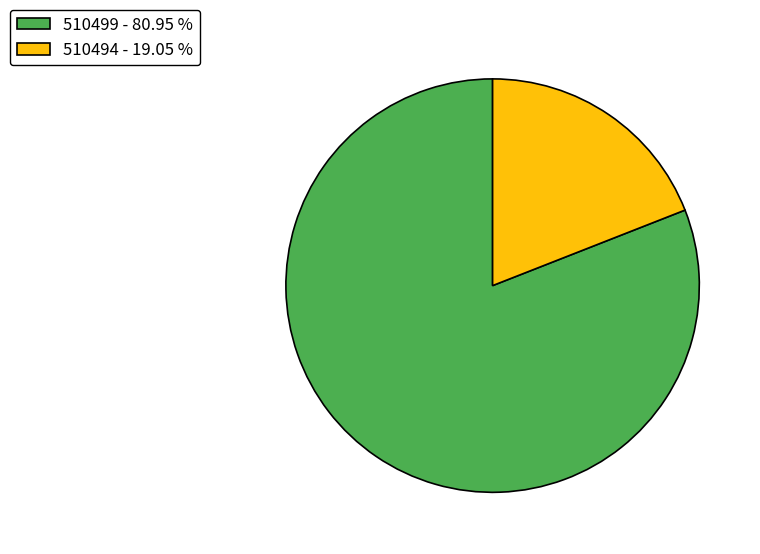

Rank the categories by value from lowest to highest.

510494, 510499